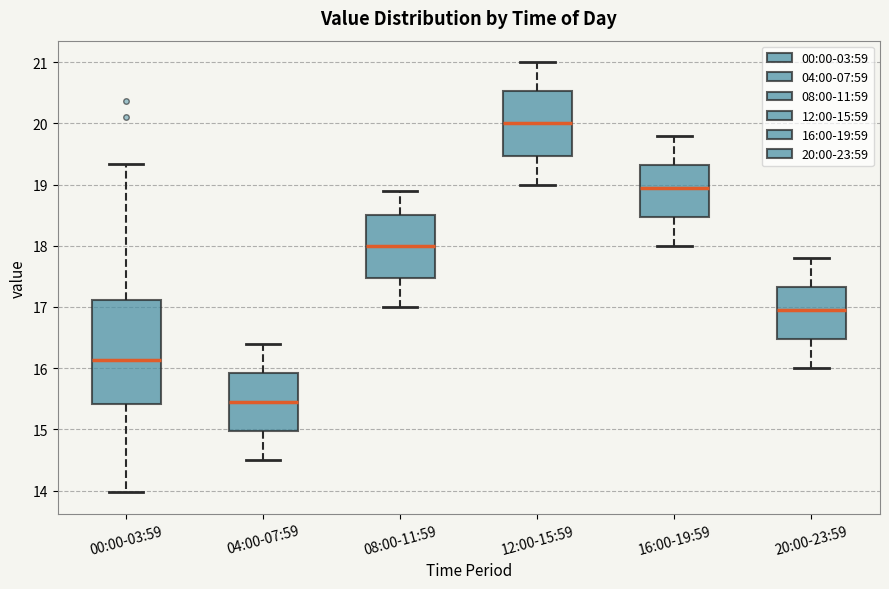

Which box is the tallest, from its lower edge to its upper edge?

00:00-03:59